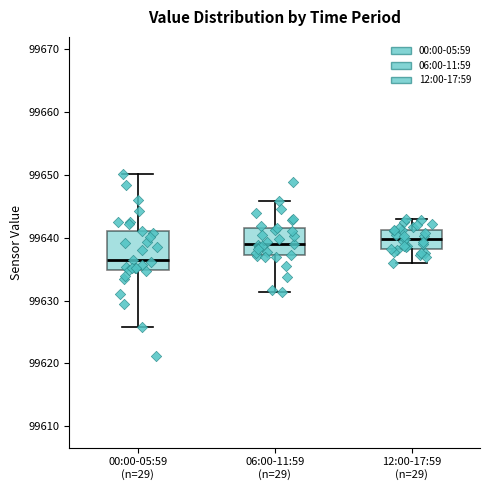

Which box is the tallest, from its lower edge to its upper edge?

00:00-05:59 (n=29)